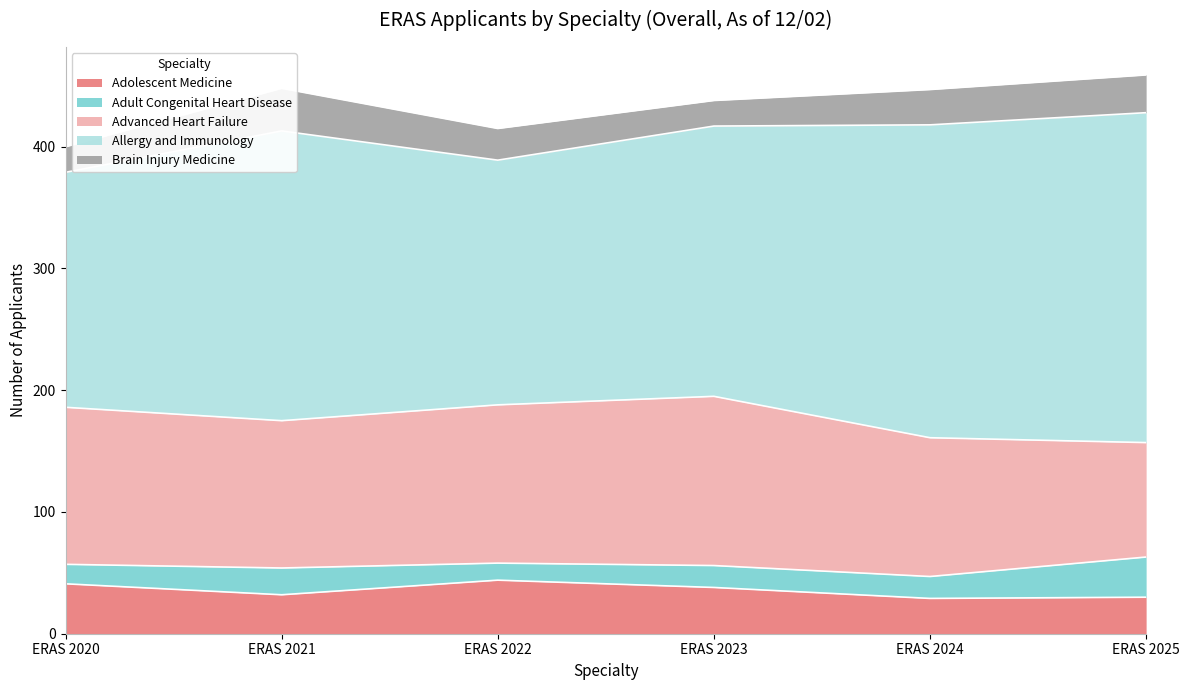

Reading right to left, transcribe all the data shown in this chart.

ERAS 2020: Brain Injury Medicine=21	Allergy and Immunology=193	Advanced Heart Failure=129	Adult Congenital Heart Disease=16	Adolescent Medicine=41
ERAS 2021: Brain Injury Medicine=35	Allergy and Immunology=238	Advanced Heart Failure=121	Adult Congenital Heart Disease=22	Adolescent Medicine=32
ERAS 2022: Brain Injury Medicine=26	Allergy and Immunology=201	Advanced Heart Failure=130	Adult Congenital Heart Disease=14	Adolescent Medicine=44
ERAS 2023: Brain Injury Medicine=21	Allergy and Immunology=222	Advanced Heart Failure=139	Adult Congenital Heart Disease=18	Adolescent Medicine=38
ERAS 2024: Brain Injury Medicine=29	Allergy and Immunology=257	Advanced Heart Failure=114	Adult Congenital Heart Disease=18	Adolescent Medicine=29
ERAS 2025: Brain Injury Medicine=31	Allergy and Immunology=271	Advanced Heart Failure=94	Adult Congenital Heart Disease=33	Adolescent Medicine=30